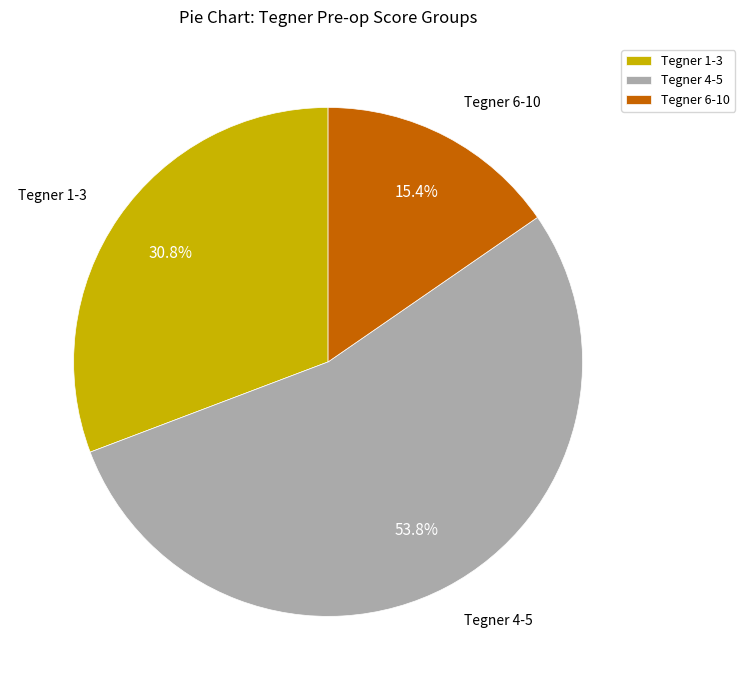

Which slice represents more than half of the pie?

Tegner 4-5